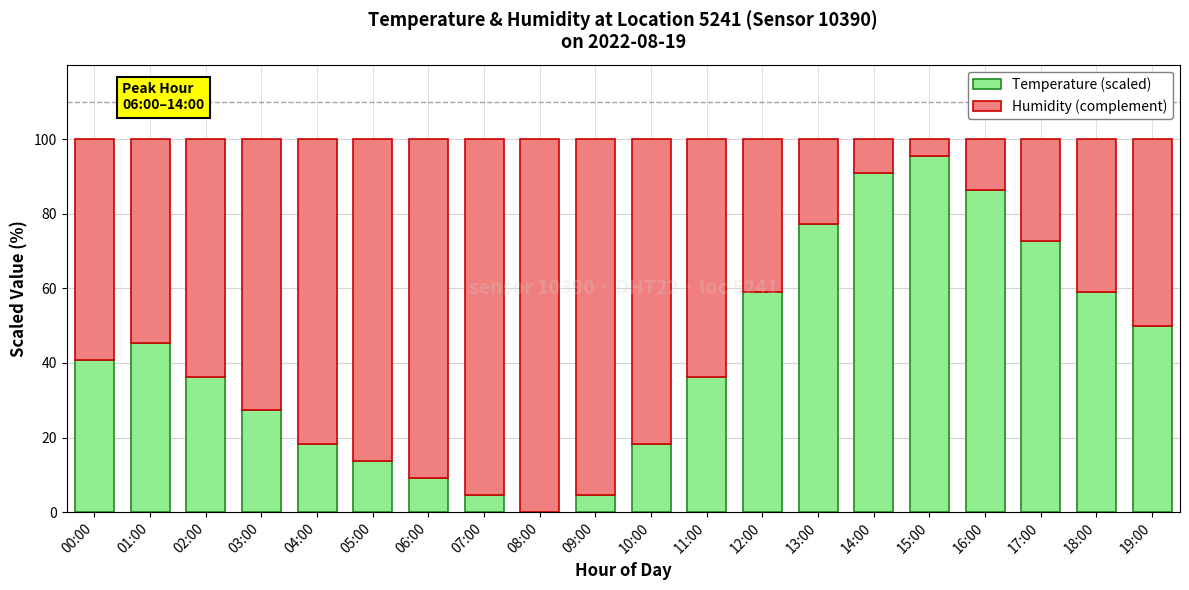

What is the total value across all series at 05:00?

100.0